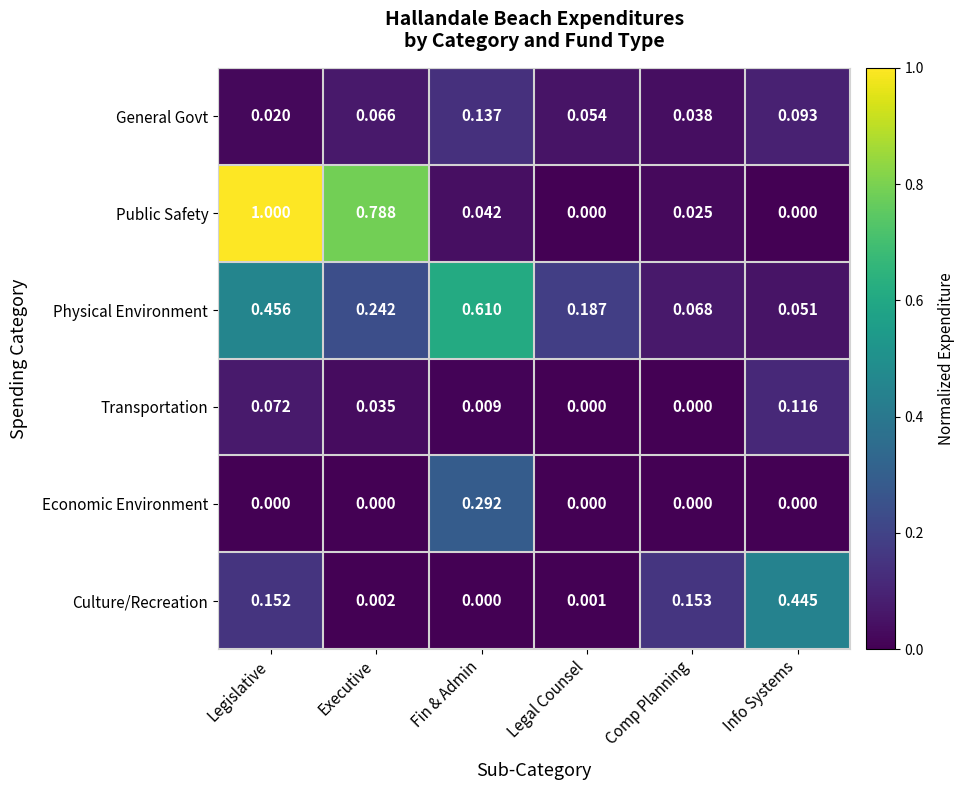

Rank the series by their maximum value, from highest to lowest.

Public Safety, Physical Environment, Culture/Recreation, Economic Environment, General Govt, Transportation